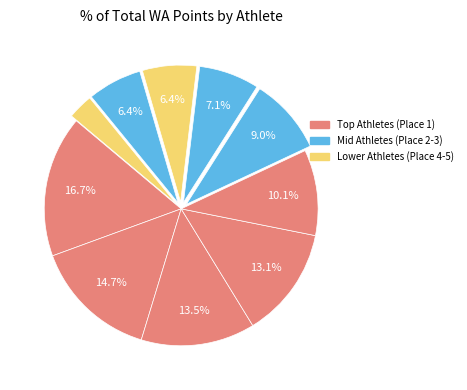

Count the number of slices in the pie.

10